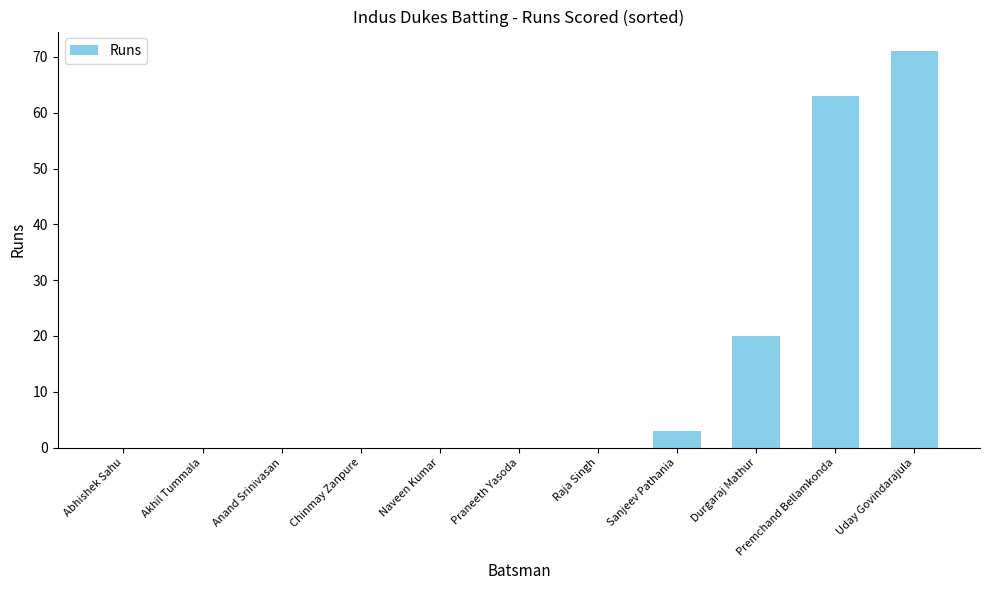

Does the chart contain stacked bars?

No